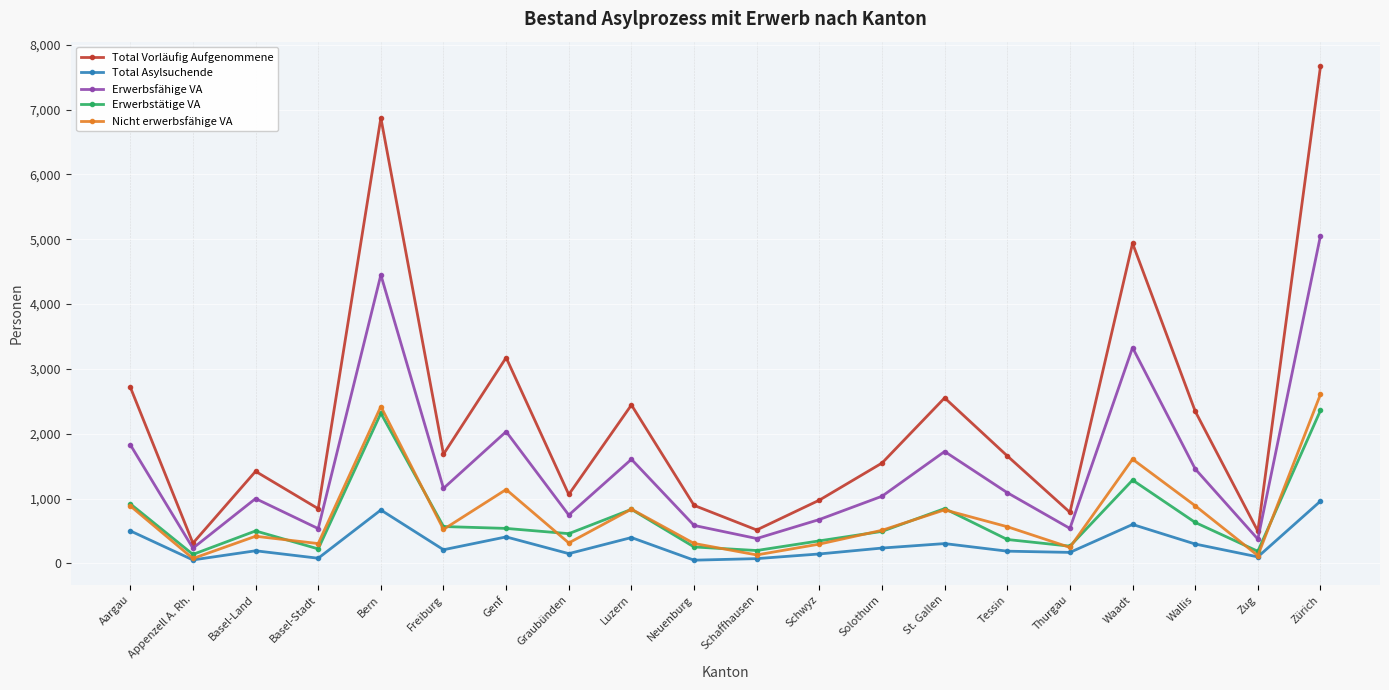

What is the sum of the Total Asylsuchende values at Zug and Appenzell A. Rh.?

157